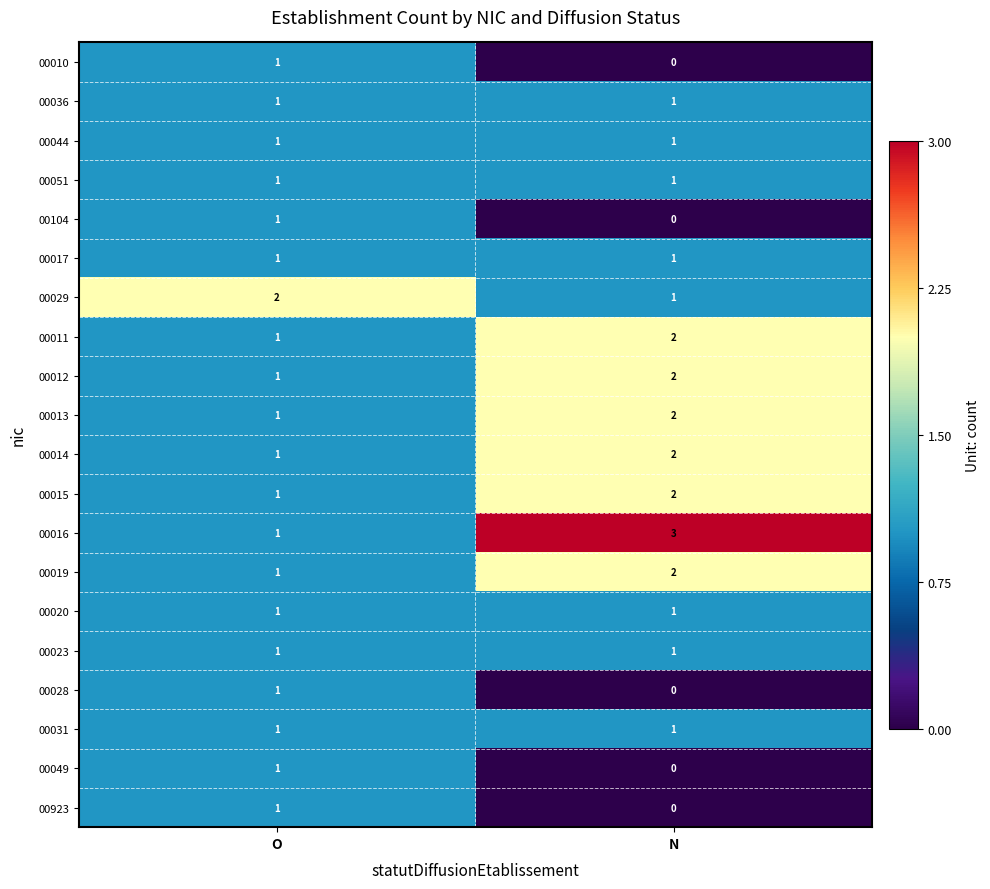

Between O and N, which series saw the biggest shift?

00016